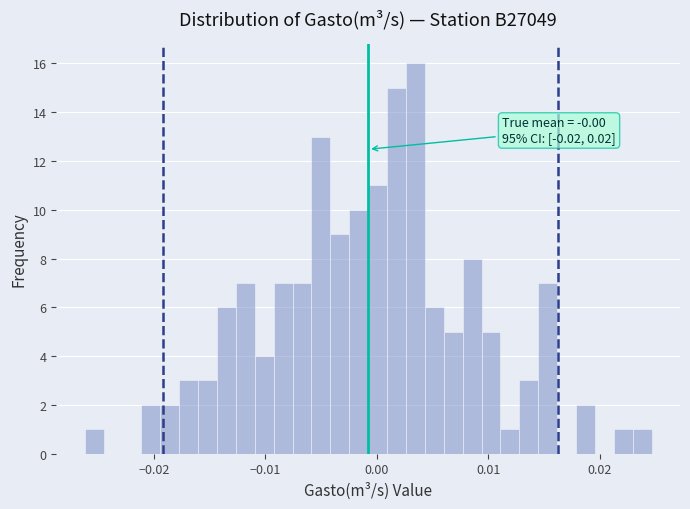

Around what value on the x-axis is the tallest bar? Give the approximate position of its centre, as read against the axis.

0.003